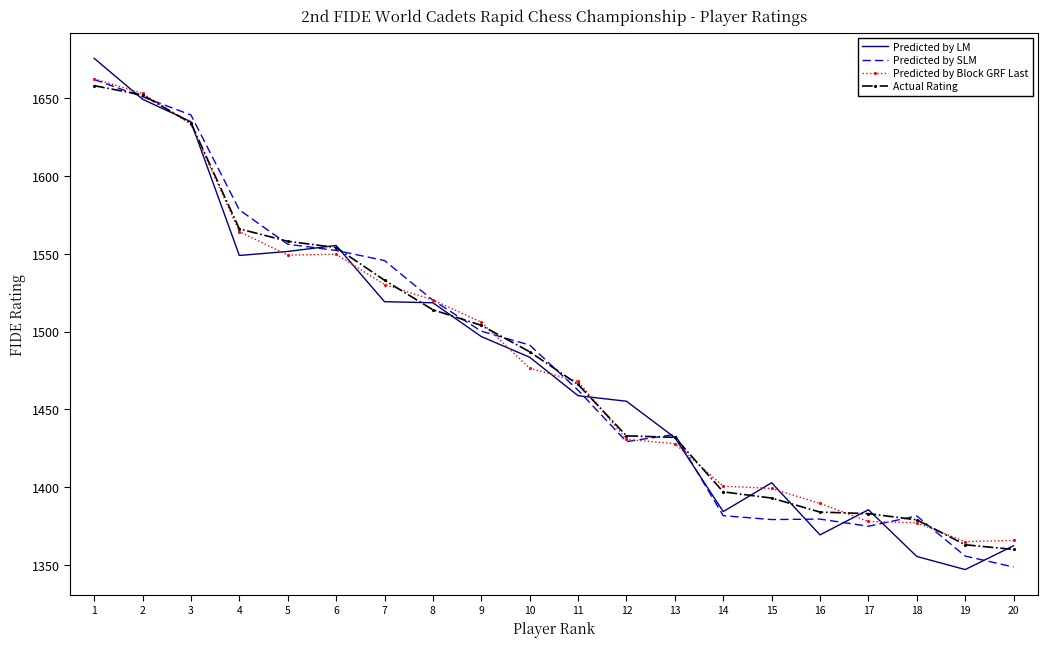

Between 10 and 11, which series saw the biggest shift?

Predicted by SLM